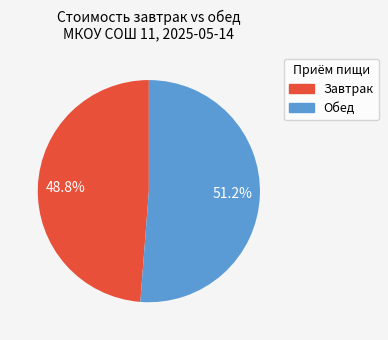

Is there a majority slice in this chart?

Yes